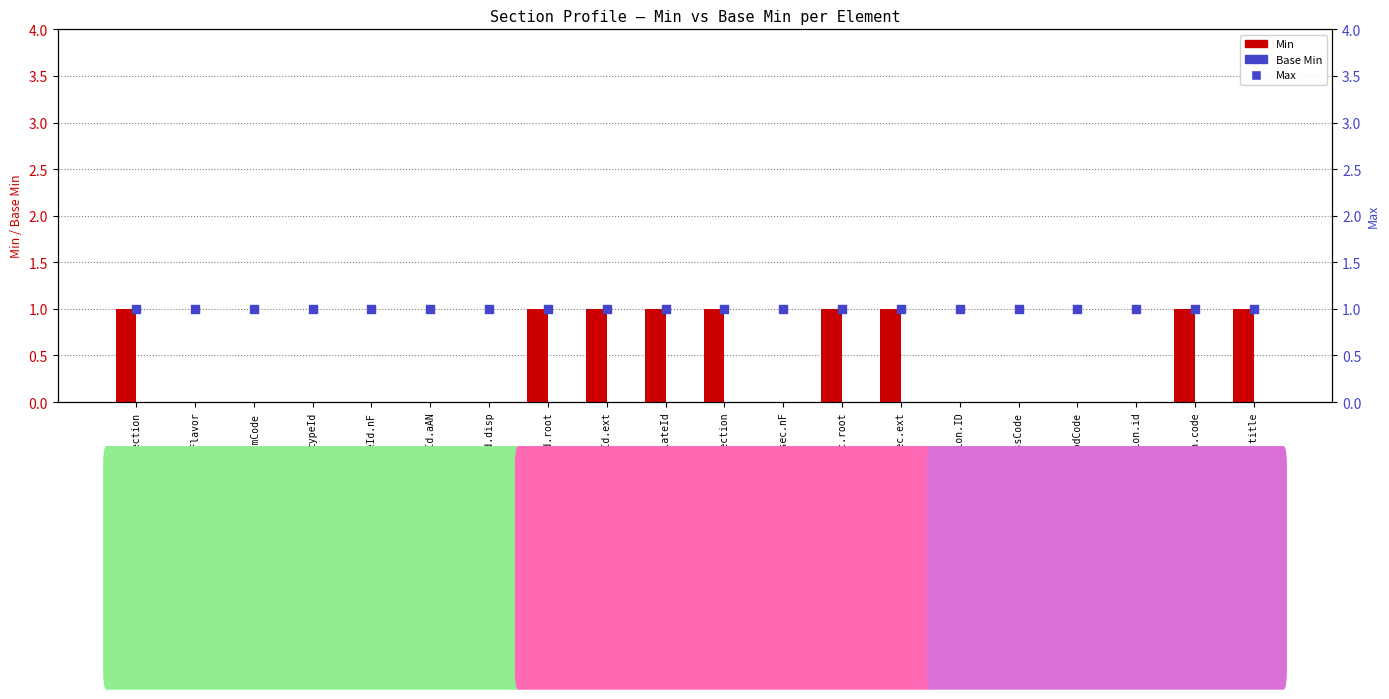

What are all the series names shown in the legend?

Min, Base Min, Max